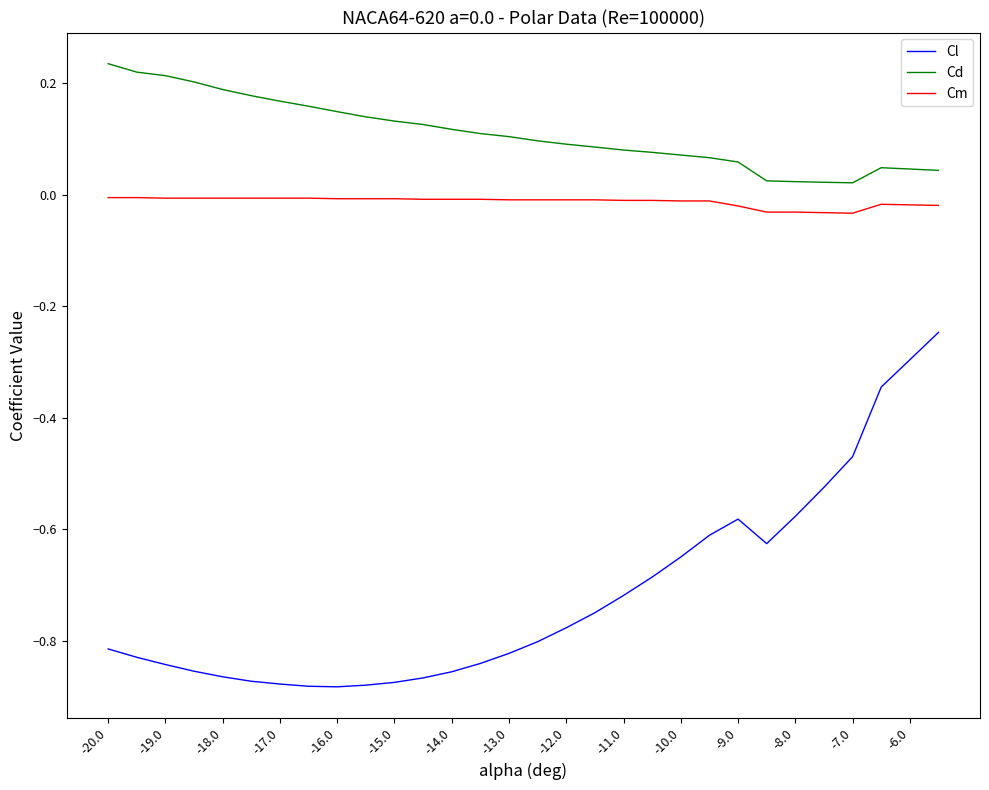

True or false: Cd and Cl cross at least once.

False